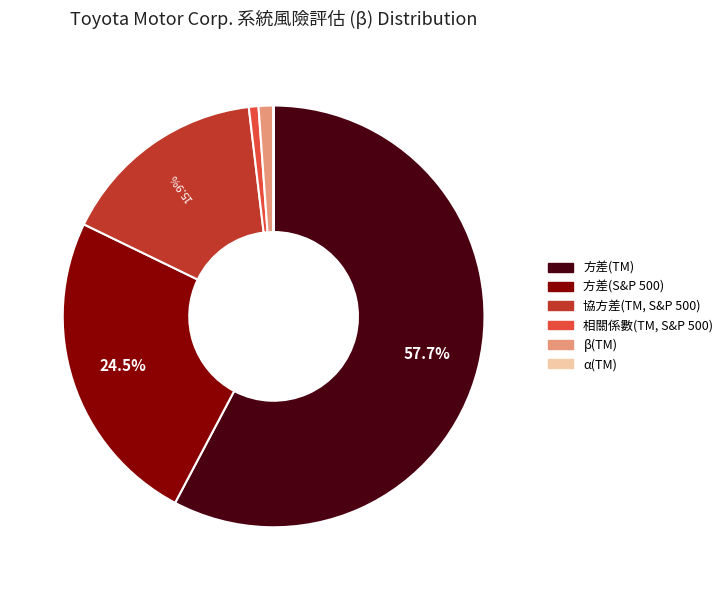

What portion of the pie excludes 方差(S&P 500)?

75.5%